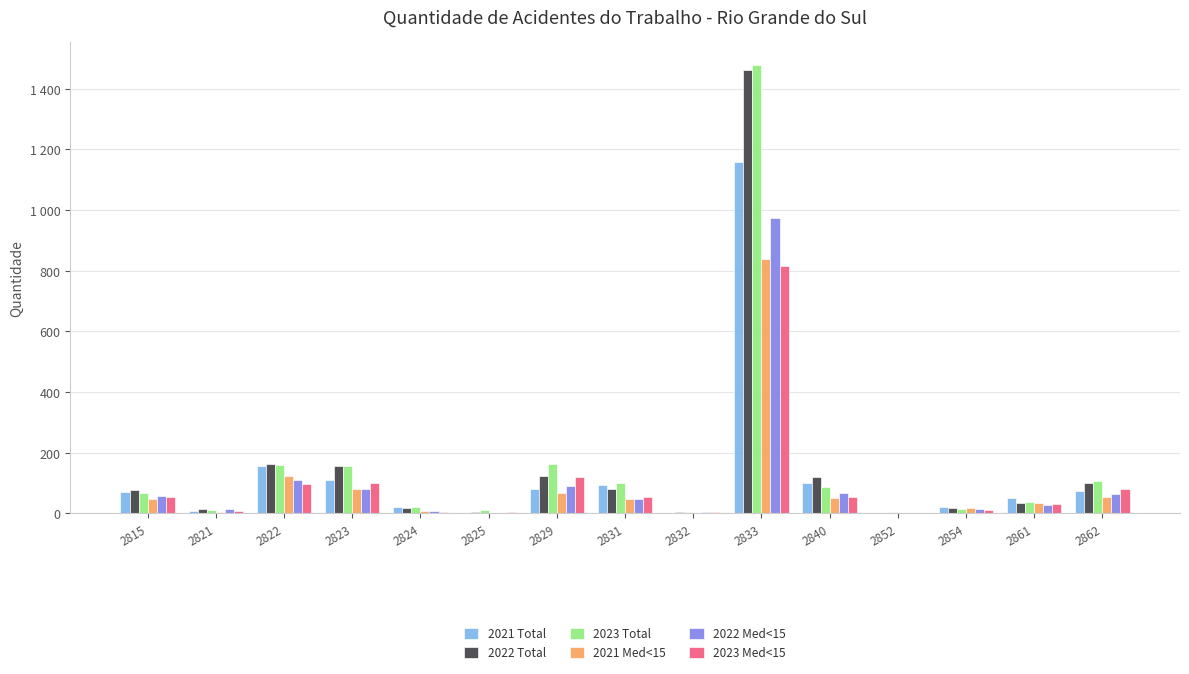

Which category has the lowest value in the 2022 Med<15 series?

2825